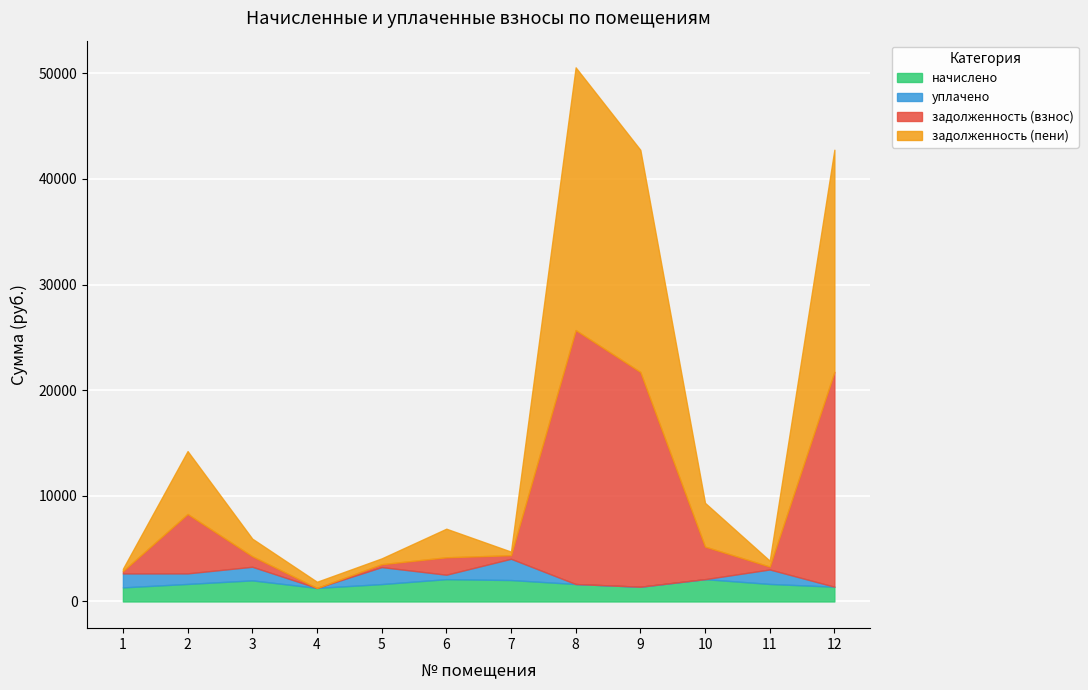

How many data points does each series have?

12